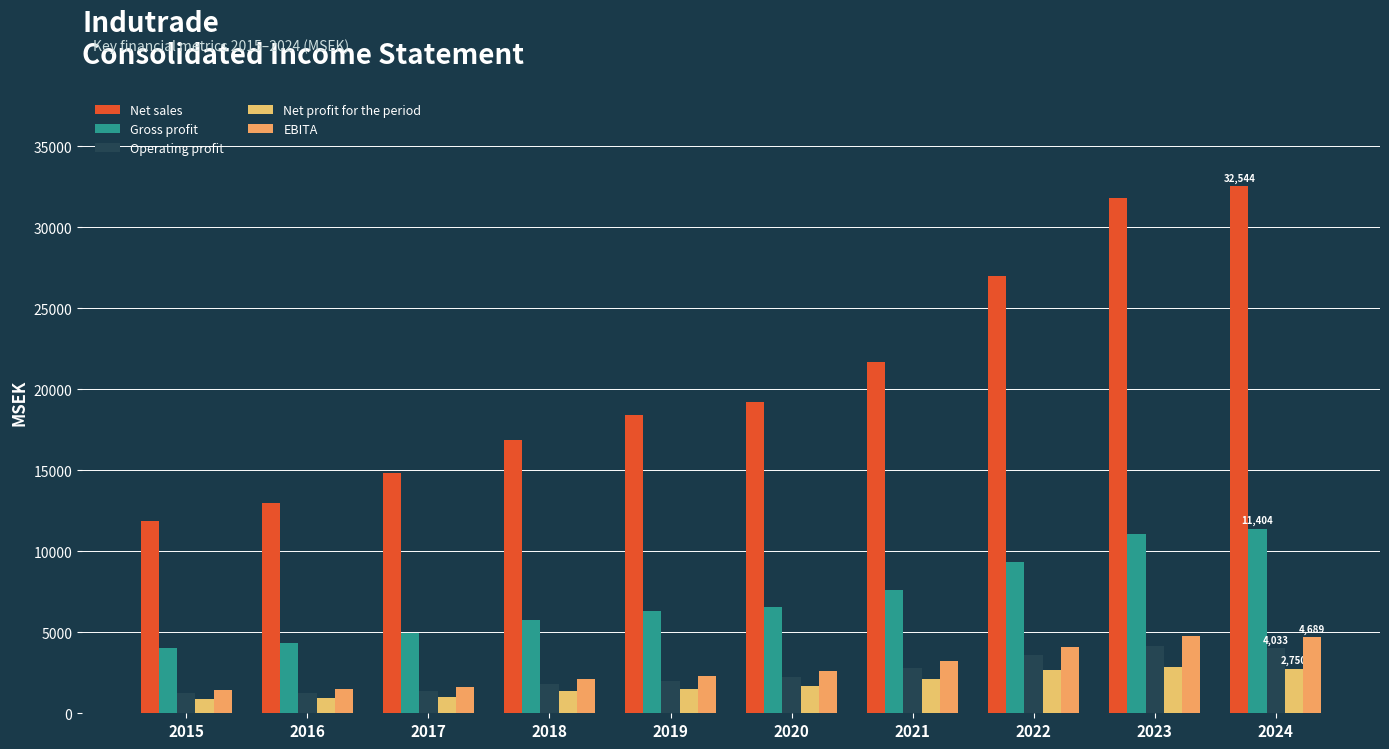

What is the value of the Gross profit bar at the 1st from the left?

4034